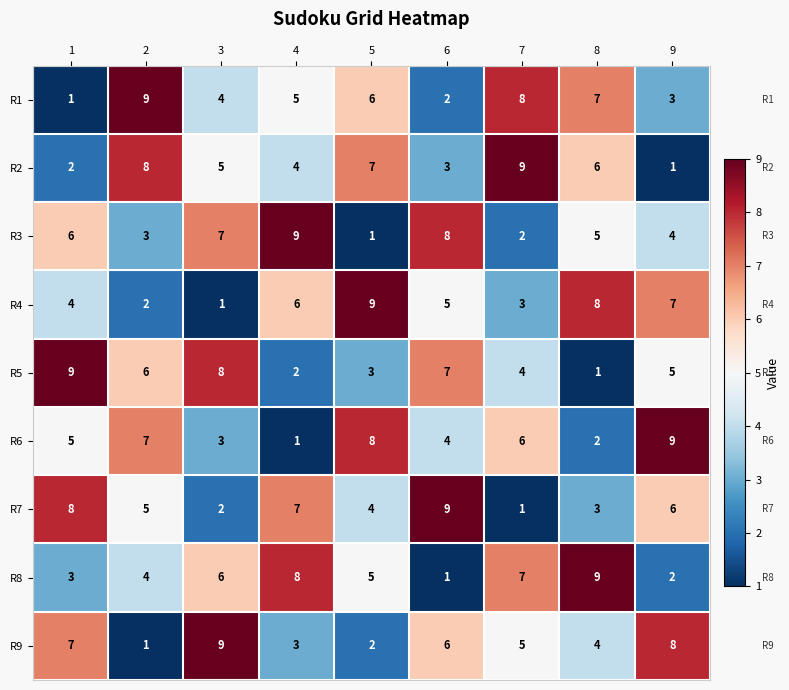

At how many categories does at least one series exceed 7?

9